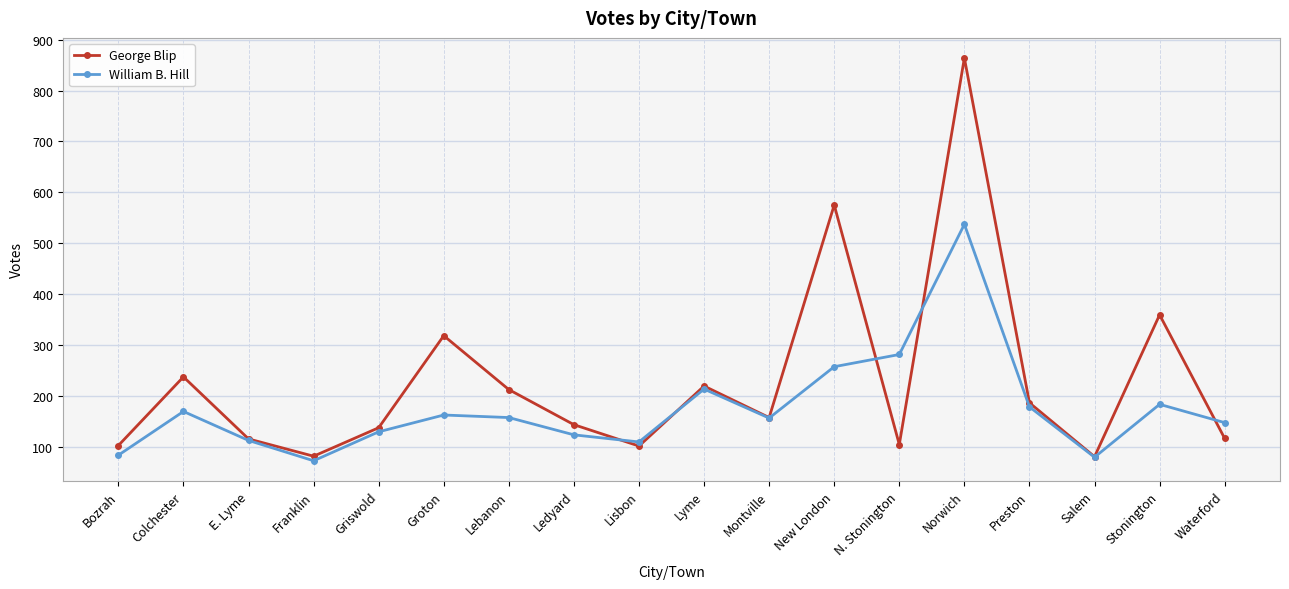

What is the difference between the maximum and minimum values in the George Blip series?

784